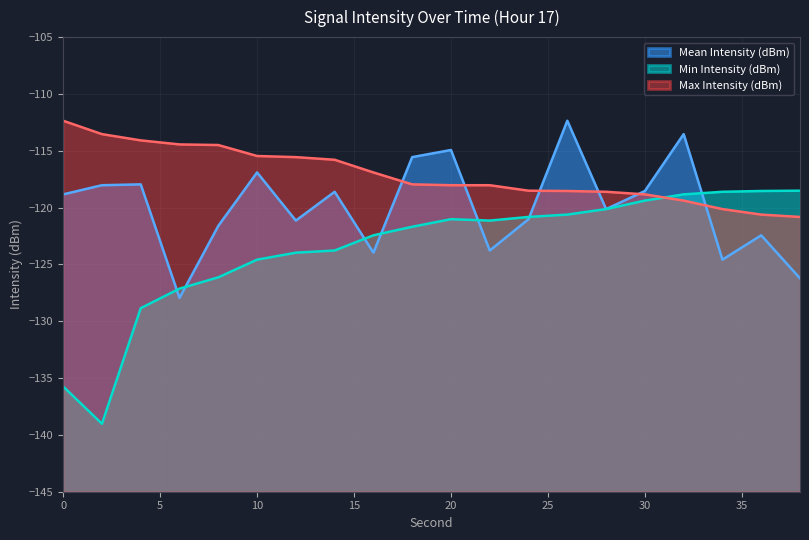

Which series has the largest total across all categories?

Max Intensity (dBm)